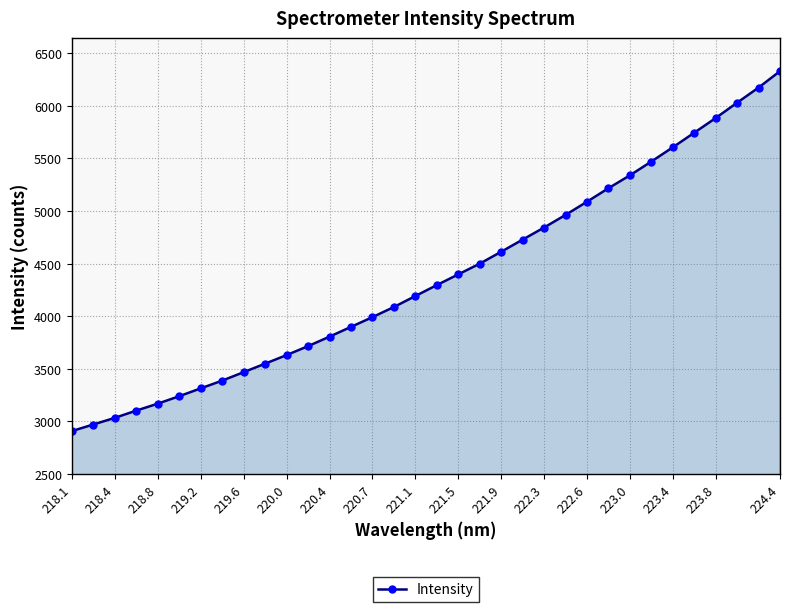

What is the difference between the maximum and minimum values?

3421.9